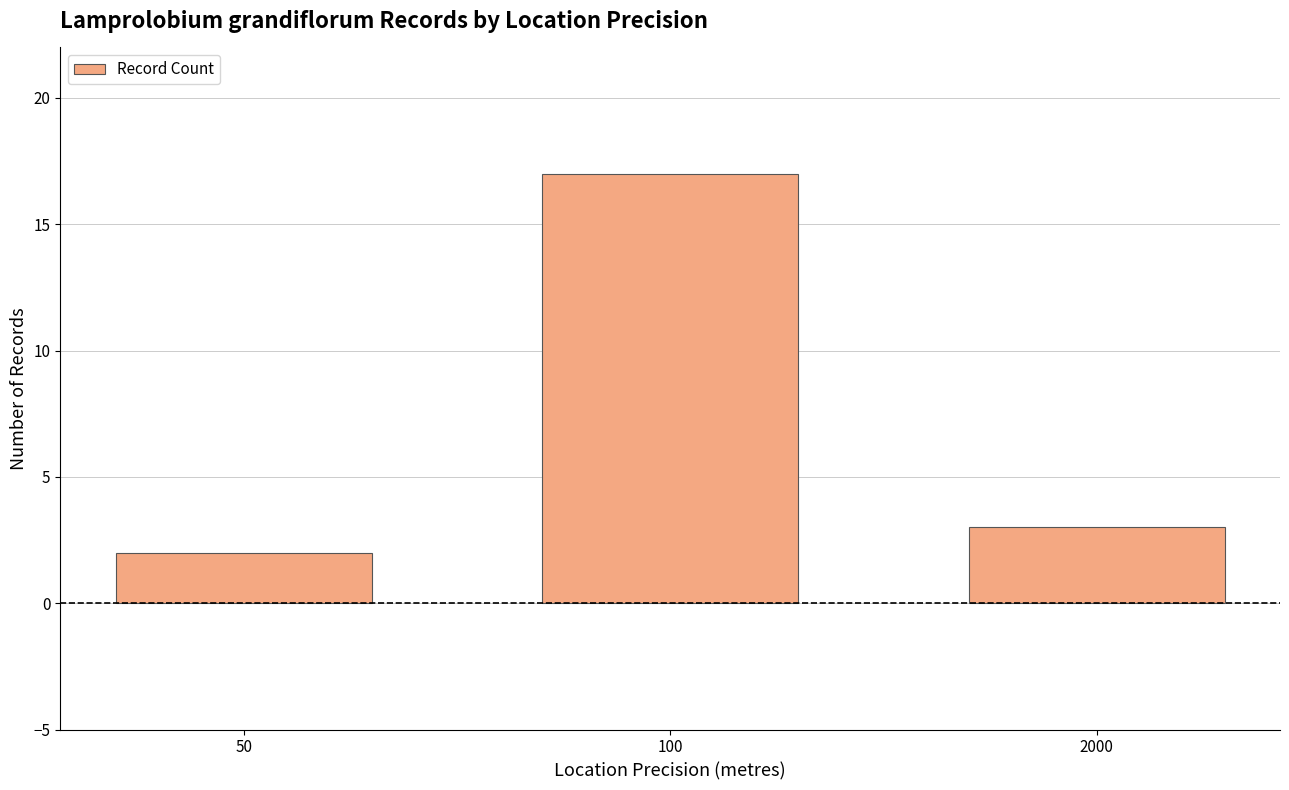

Does the chart contain any negative values?

No